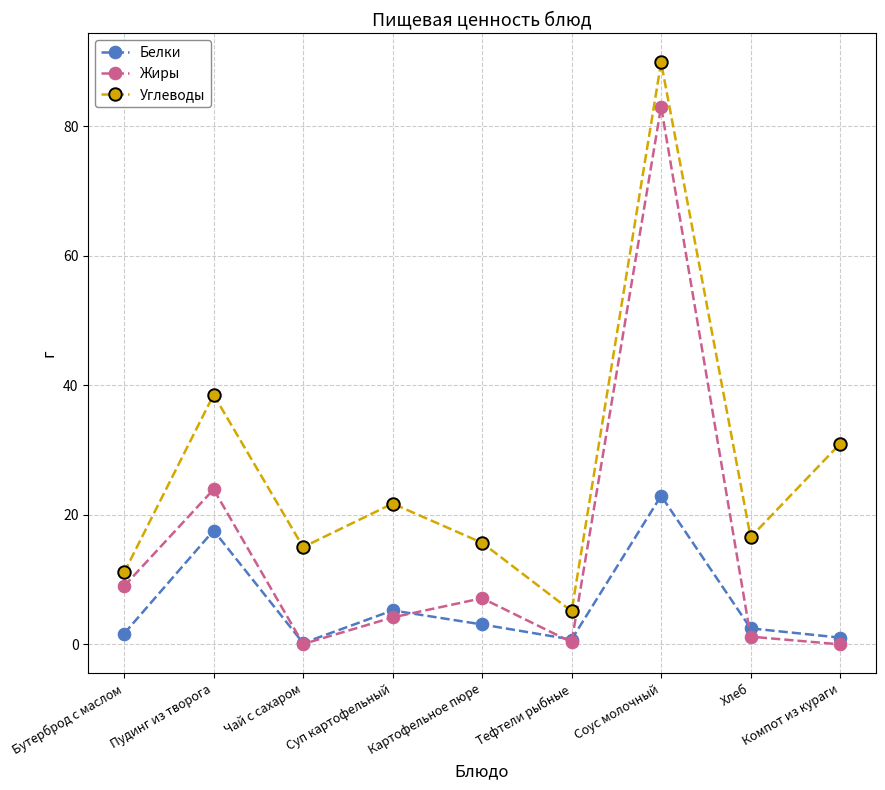

List the series in order of their peak value, highest first.

Углеводы, Жиры, Белки